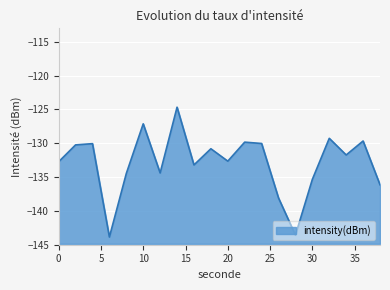

Reading left to right, what are all the values shown in this chart?

0=-132.7	2=-130.2	4=-130.1	6=-143.9	8=-134.5	10=-127.1	12=-134.4	14=-124.7	16=-133.2	18=-130.8	20=-132.6	22=-129.8	24=-130.0	26=-138.1	28=-143.6	30=-135.3	32=-129.3	34=-131.7	36=-129.7	38=-136.1